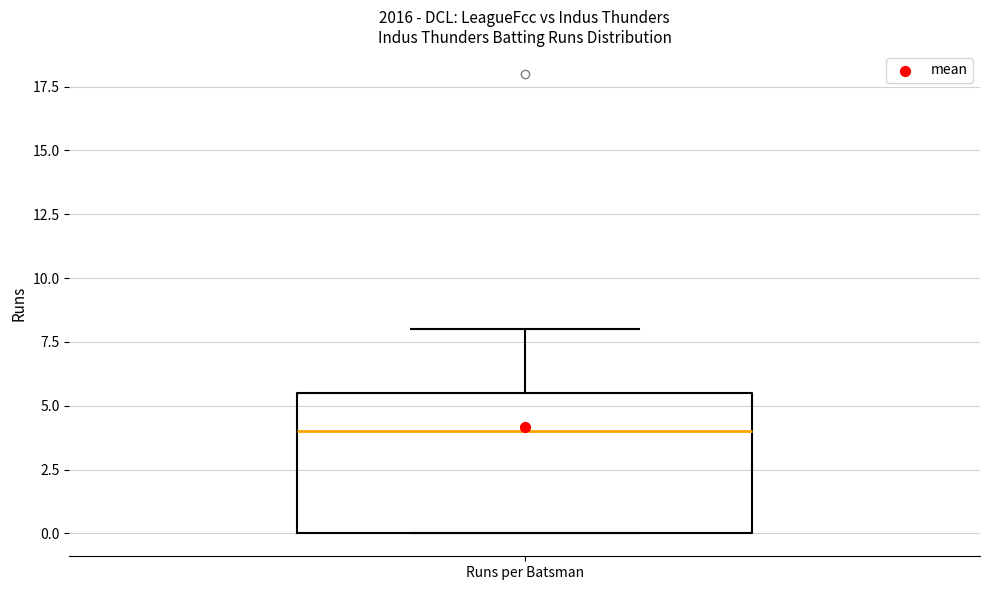

Where is the upper edge of the box for Runs per Batsman on the y-axis? The values are not printed on the chart, so give them approximately, as read against the axis.

5.5